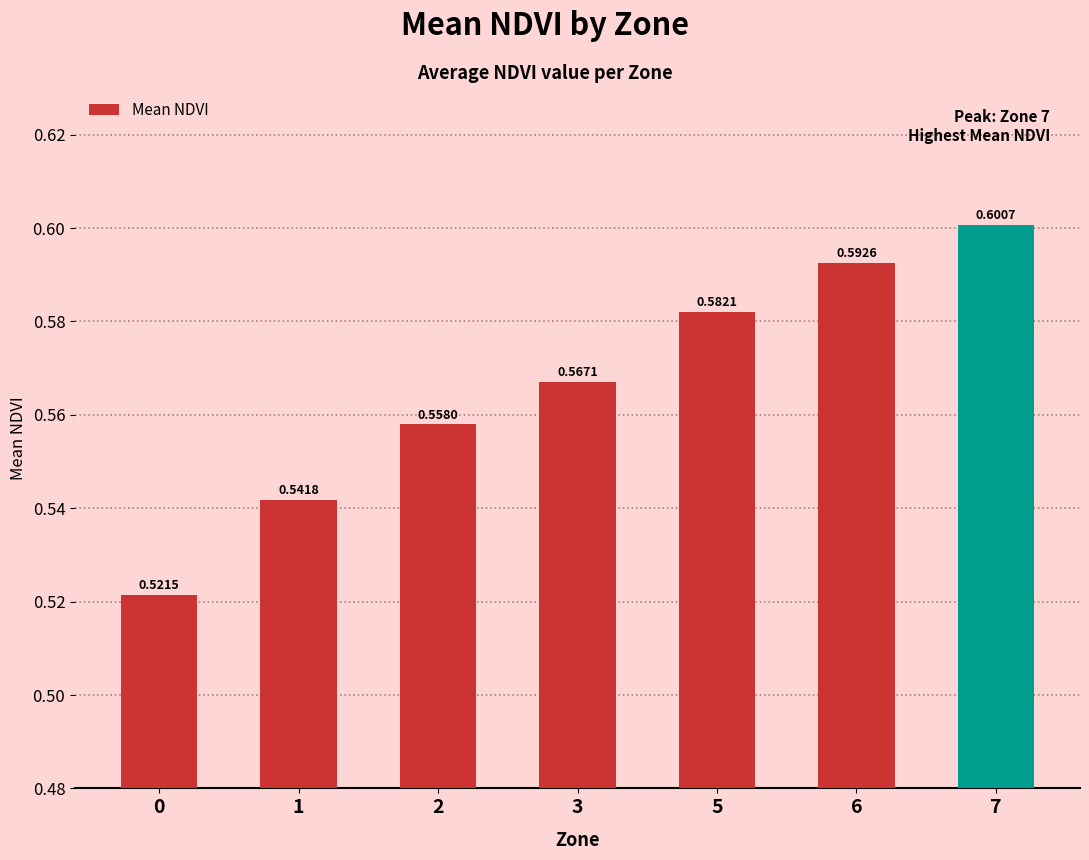

The chart shows a value of 0.8 at 5. True or false?

False